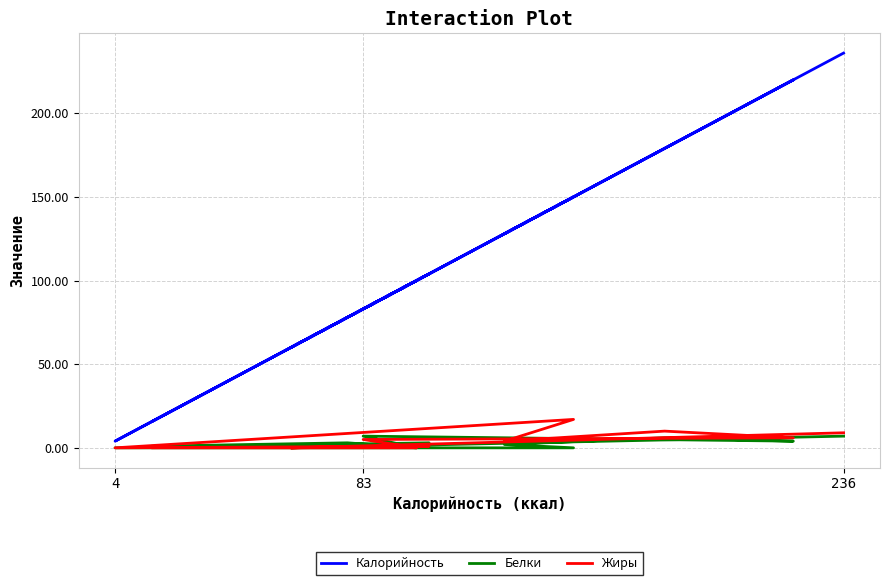

In Жиры, how many points are higher than both neighbors (excluding endpoints)?

3